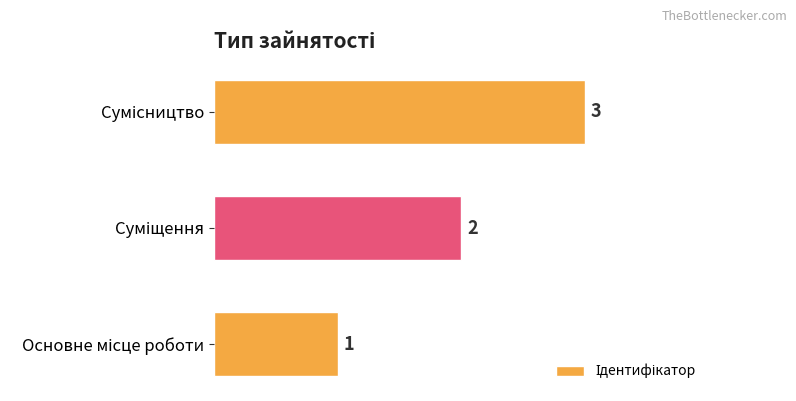

What is the sum of all values?

6